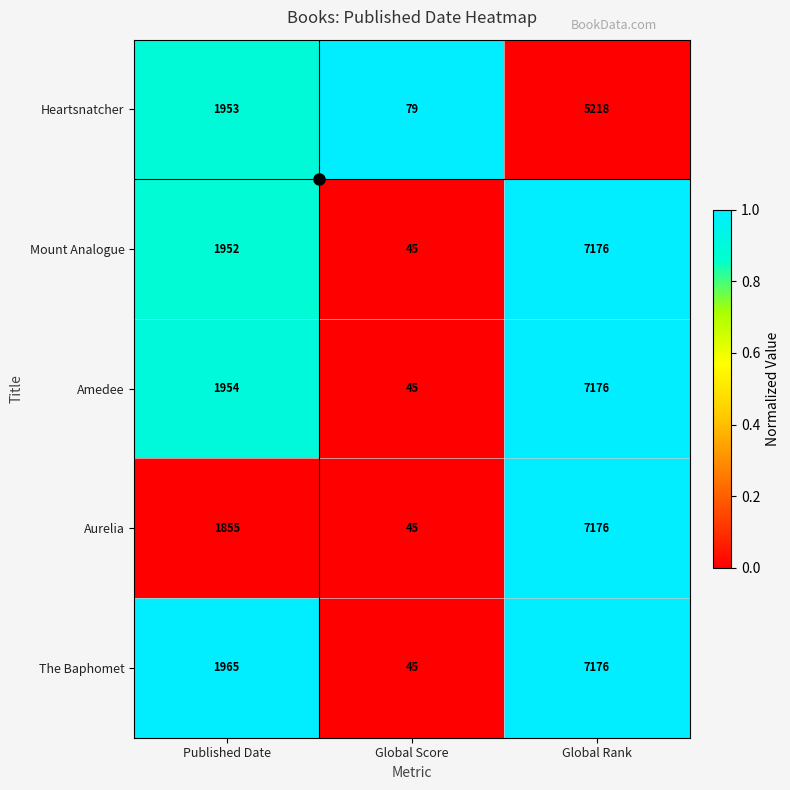

True or false: Aurelia has a value of 45 at Global Score.

True